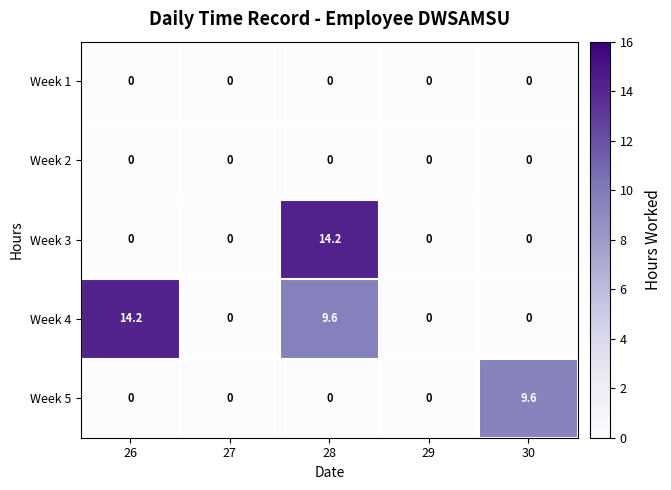

At which category is the sum across all series the highest?

28